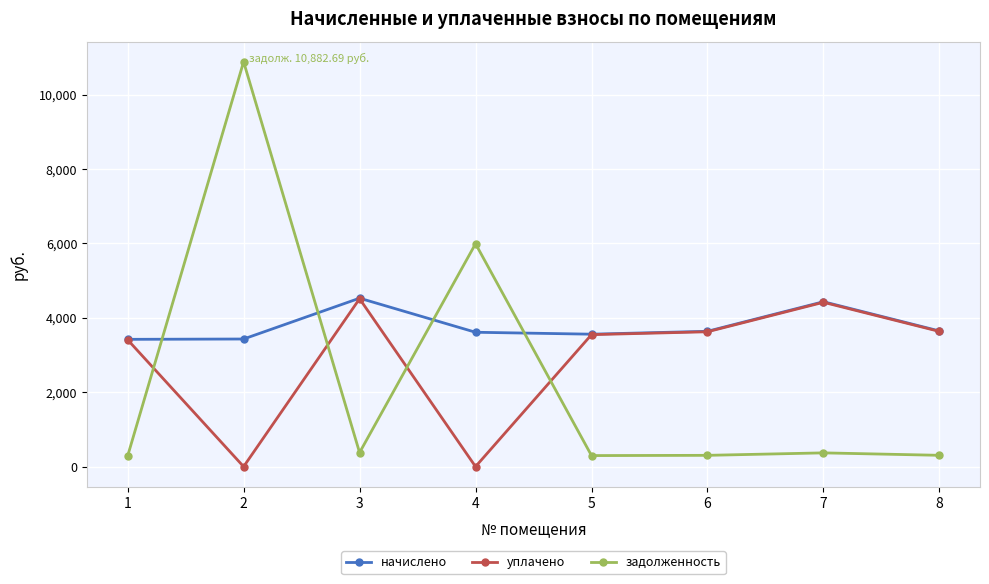

Rank the series by their average value, from lowest to highest.

задолженность, уплачено, начислено